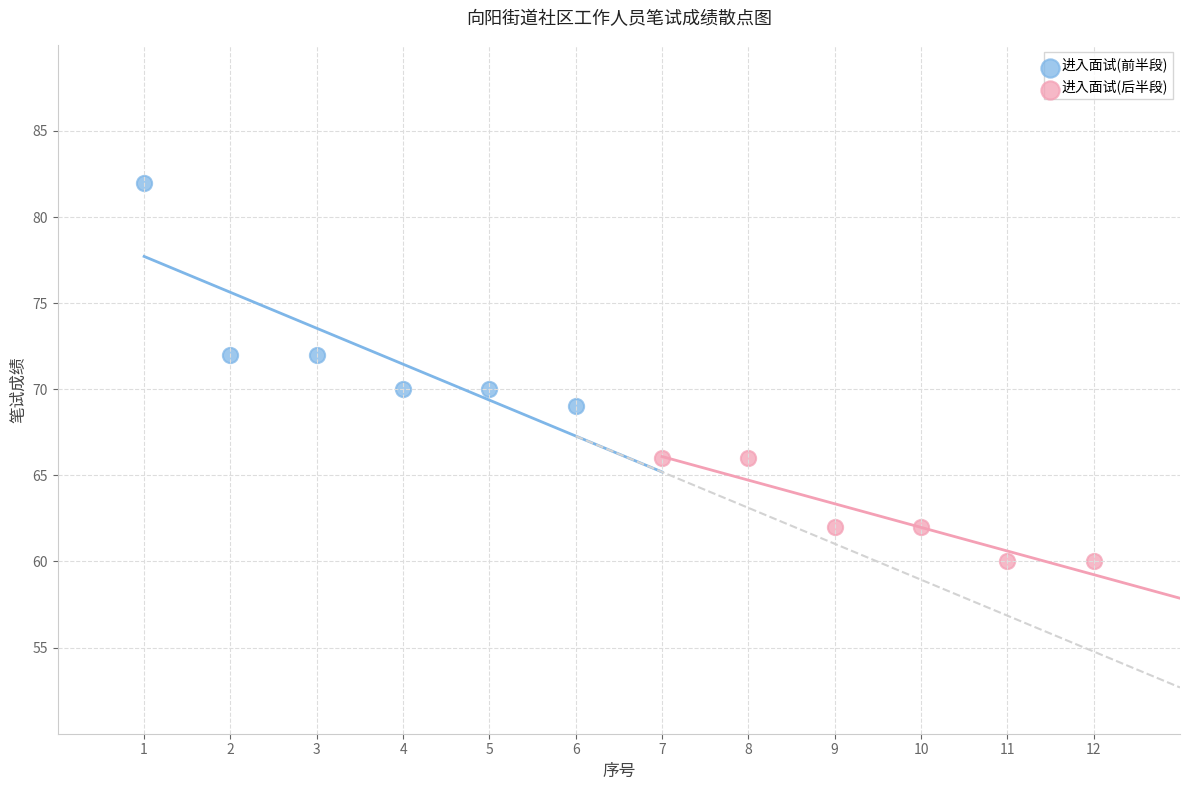

Which series reaches the minimum Y coordinate?

进入面试(后半段)